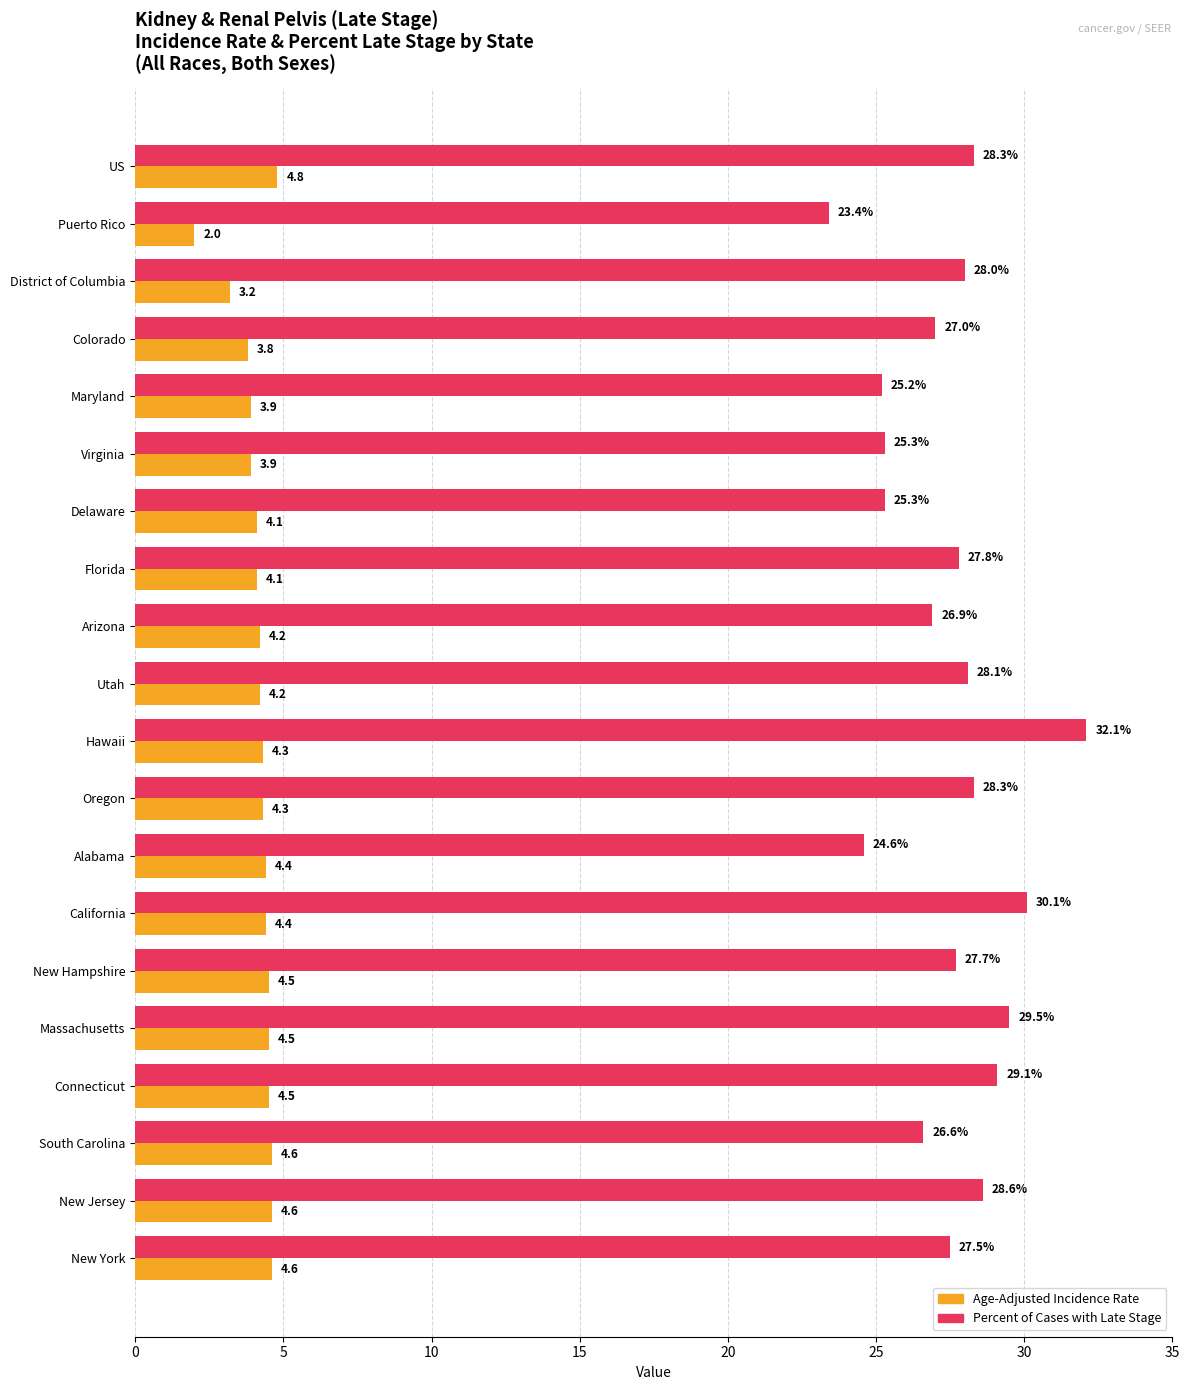

What is the highest value of the Age-Adjusted Incidence Rate series?

4.8